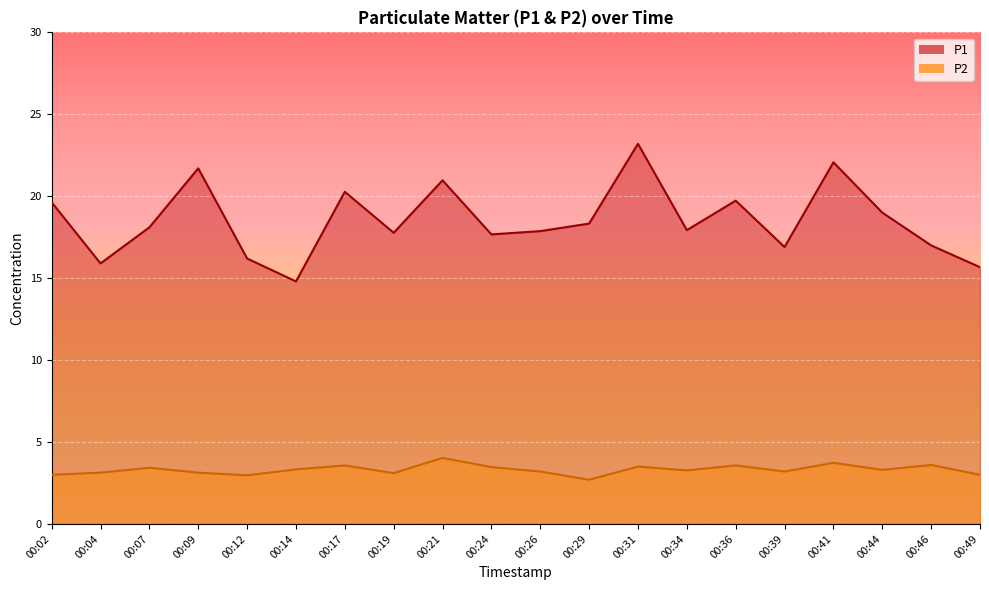

List the series in order of their overall mean, highest first.

P1, P2